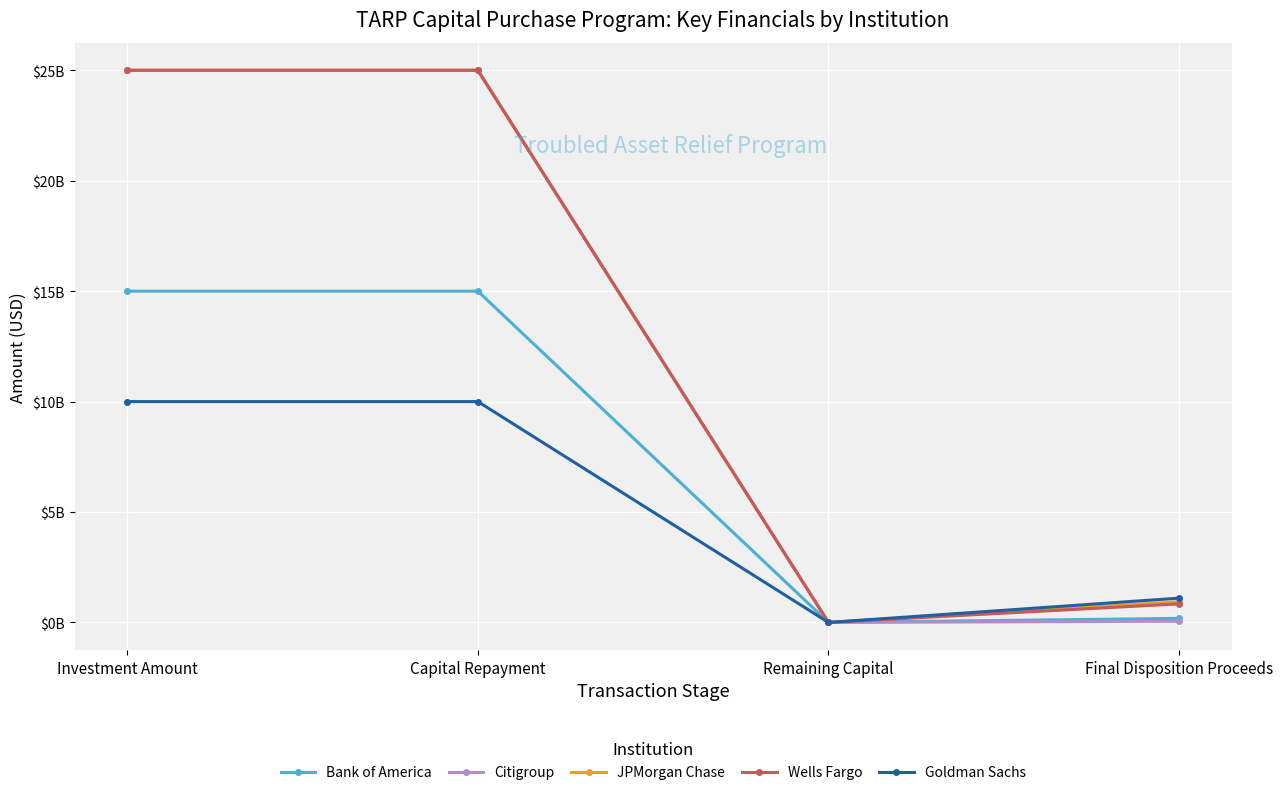

What is the total value across all series at Capital Repayment?

100000000000